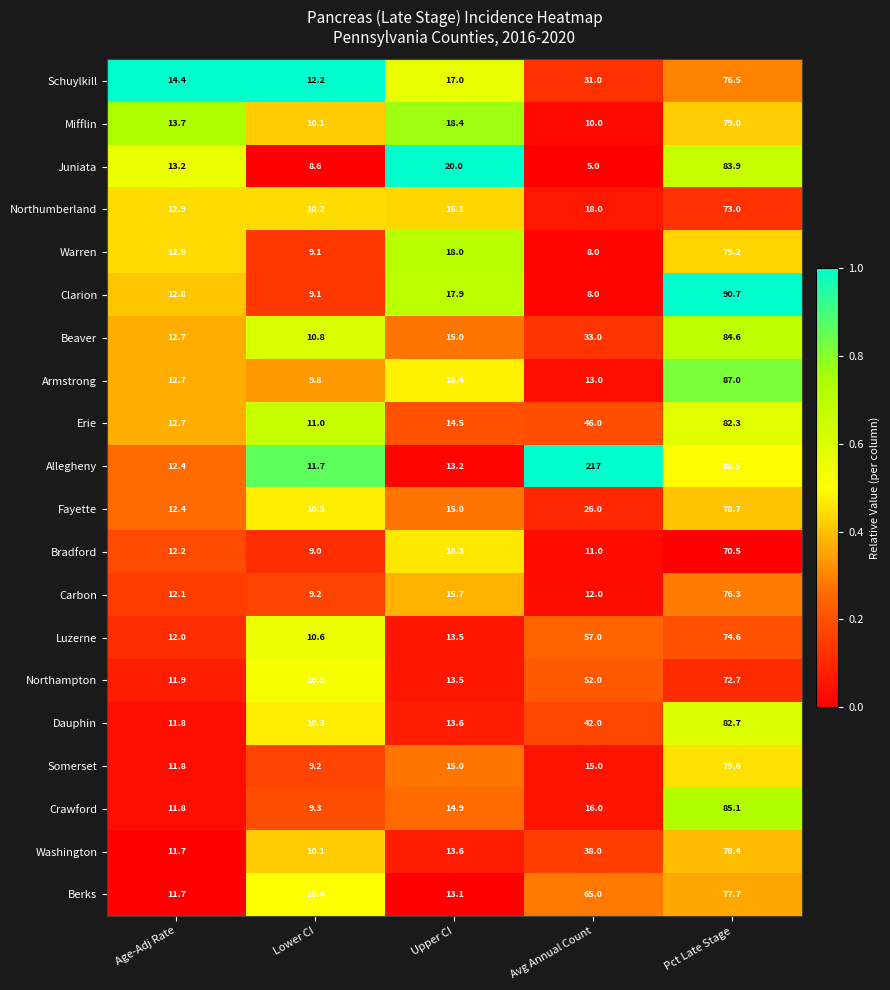

List the series in order of their peak value, highest first.

Allegheny, Clarion, Armstrong, Crawford, Beaver, Juniata, Dauphin, Erie, Somerset, Warren, Mifflin, Fayette, Washington, Berks, Schuylkill, Carbon, Luzerne, Northumberland, Northampton, Bradford